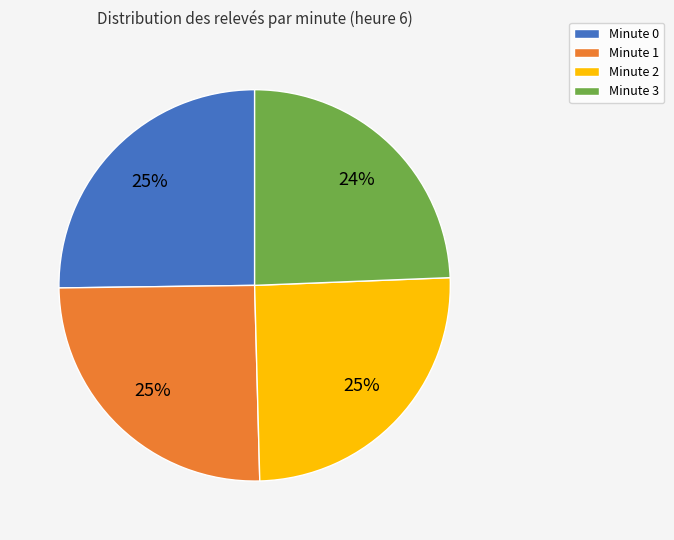

Count the number of slices in the pie.

4